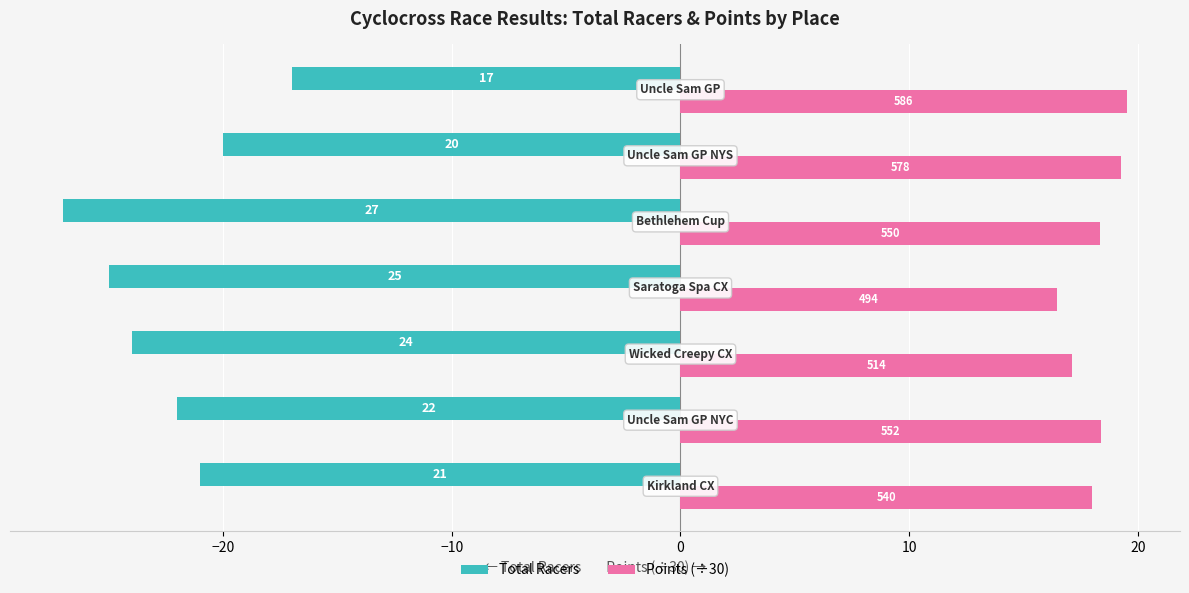

What are all the series names shown in the legend?

Total Racers, Points (÷30)